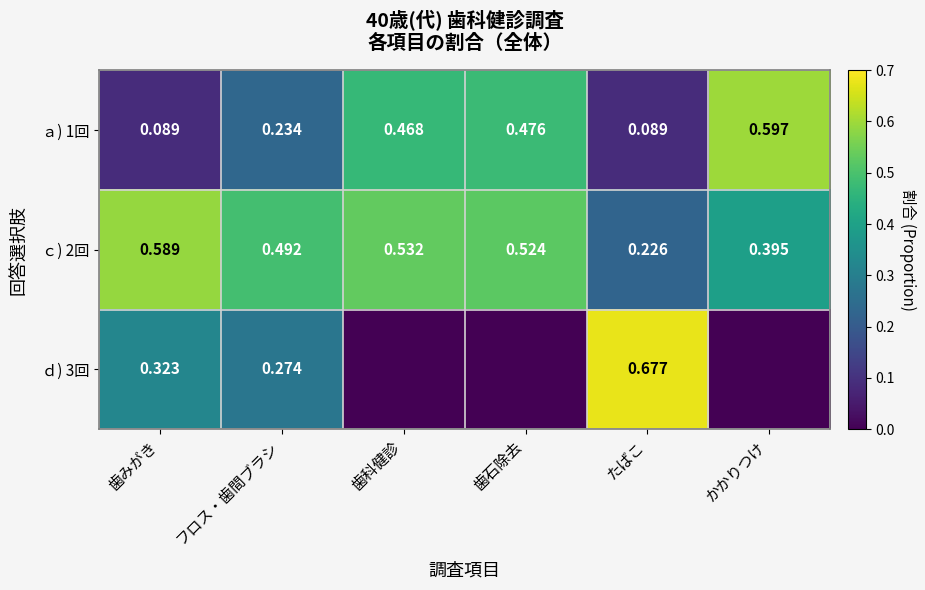

Which category has the lowest value in the ｃ) 2回 series?

たばこ